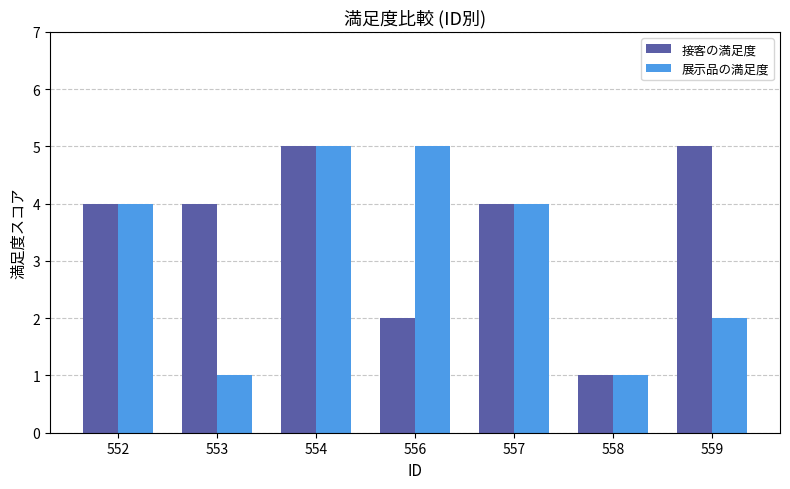

The value of 展示品の満足度 at 552 is 4. True or false?

True